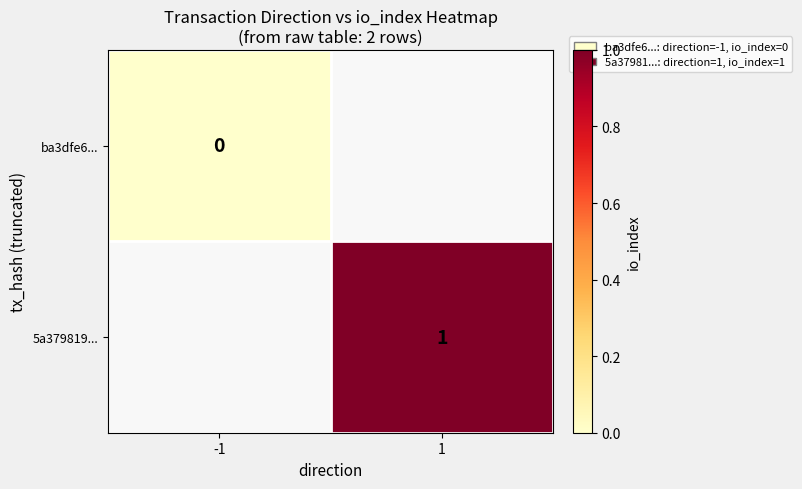

Which label corresponds to the largest value in the chart?

1